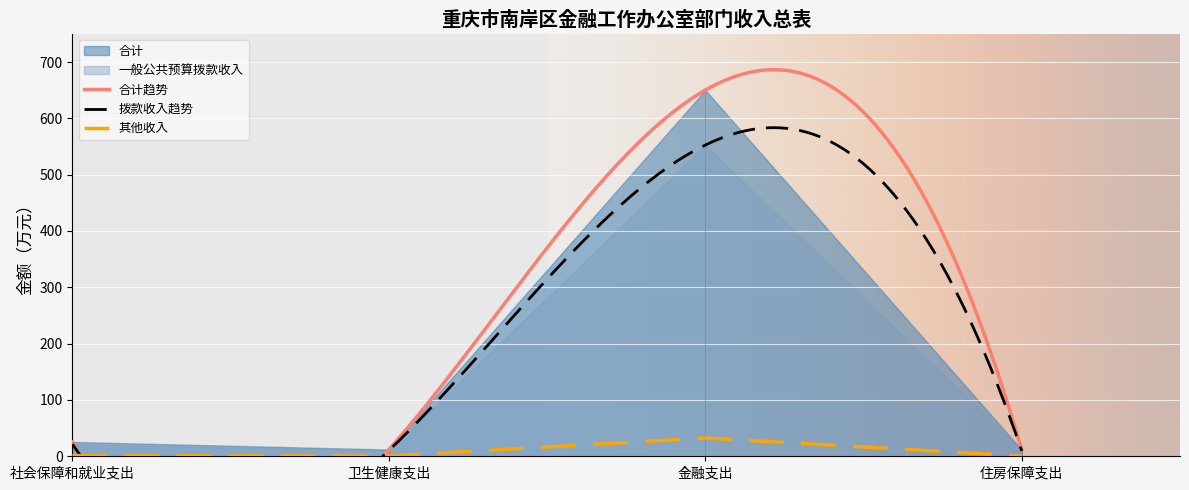

Reading left to right, extract all data points from this chart.

社会保障和就业支出=1.3	卫生健康支出=0.6	金融支出=32.5	住房保障支出=0.6